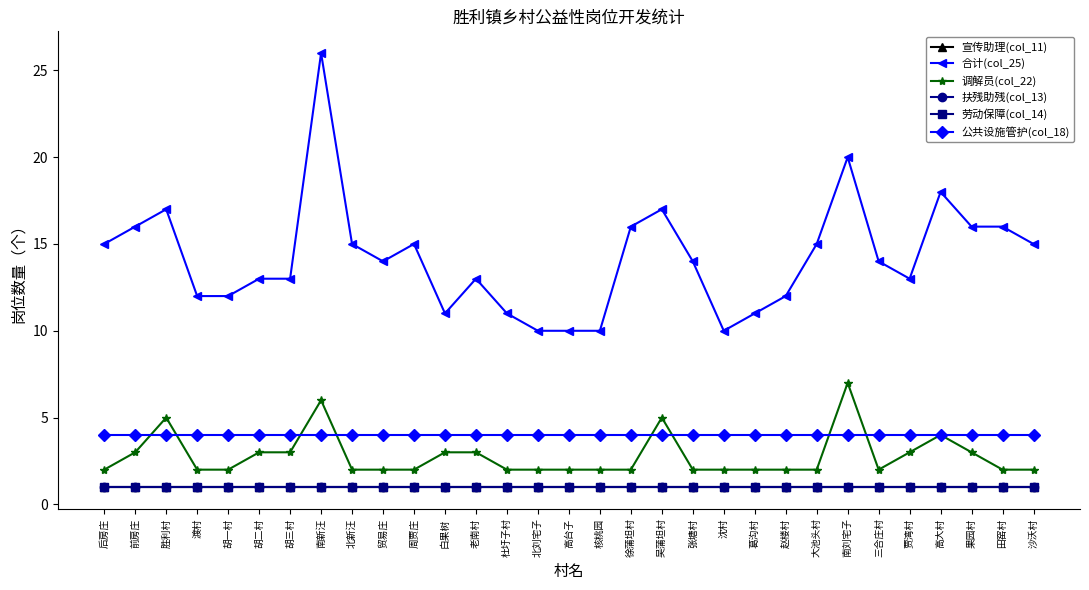

Is it true that 合计(col_25) equals 8 at 北新汪?

False